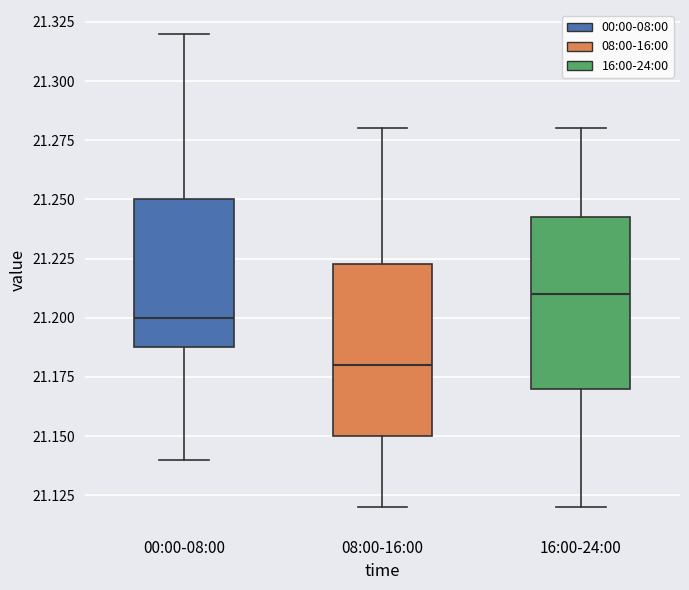

Reading left to right, transcribe this box plot: for each box, give where its median line is, the range the box spans, and where its two whiskers end, as read against the y-axis. The values are not printed on the chart, so give them approximately, as read against the axis.

00:00-08:00: median 21.200, box 21.190 to 21.250, whiskers 21.140 to 21.320
08:00-16:00: median 21.180, box 21.150 to 21.225, whiskers 21.120 to 21.280
16:00-24:00: median 21.210, box 21.170 to 21.245, whiskers 21.120 to 21.280